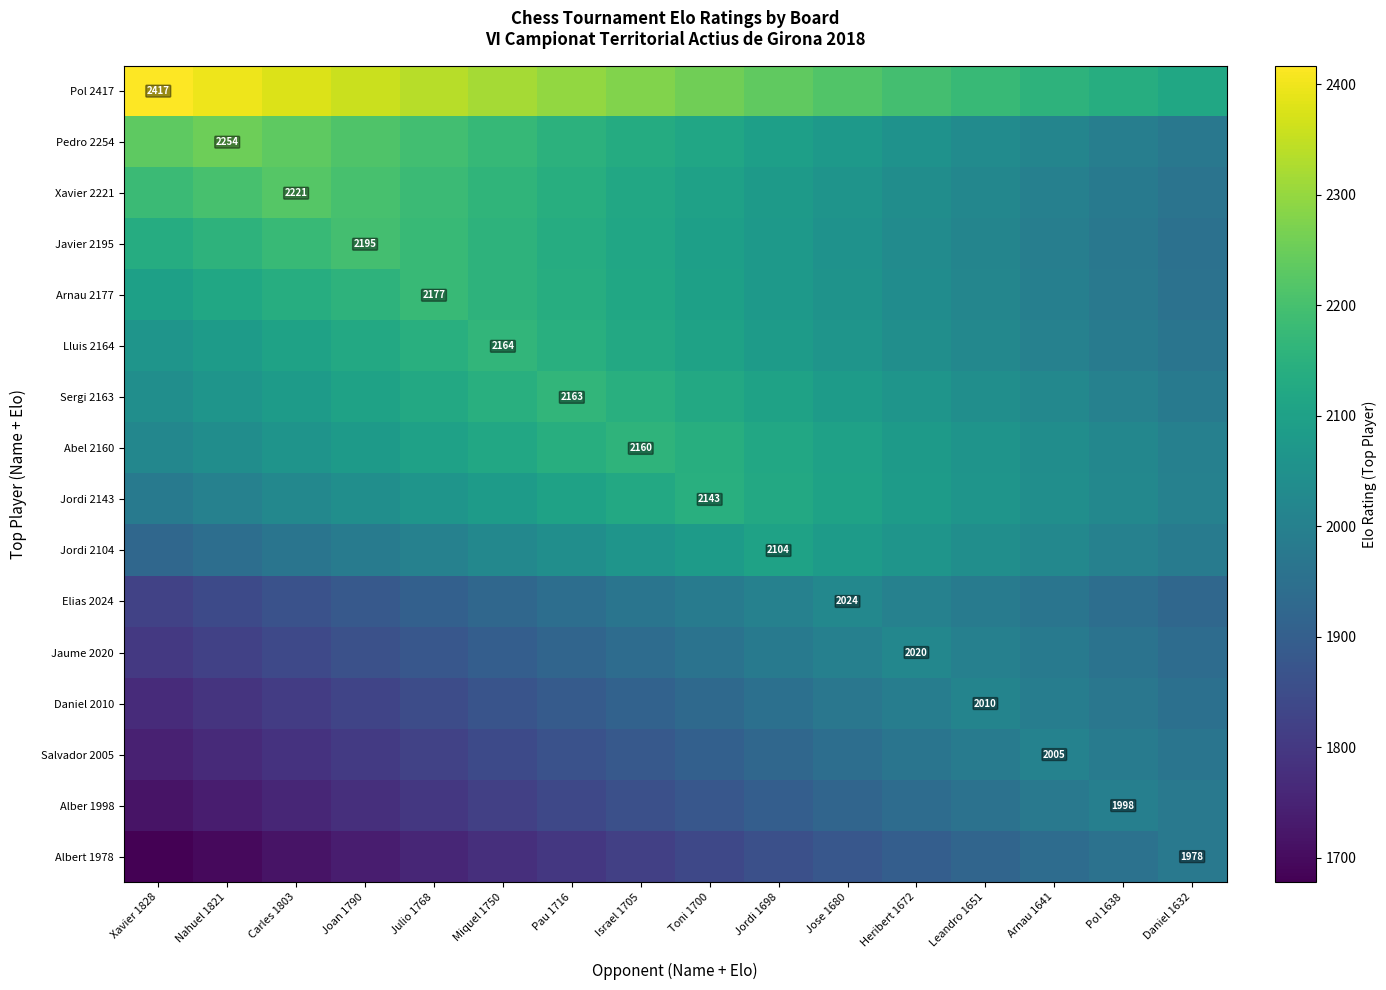

Which series has the largest total across all categories?

Pol 2417